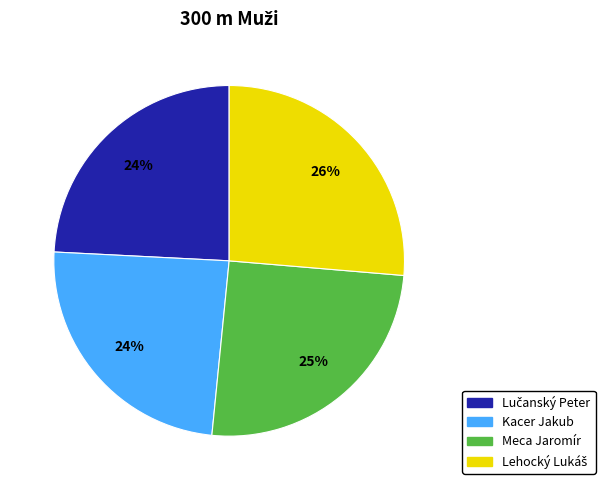

To the nearest percent, what portion does Kacer Jakub represent?

24%